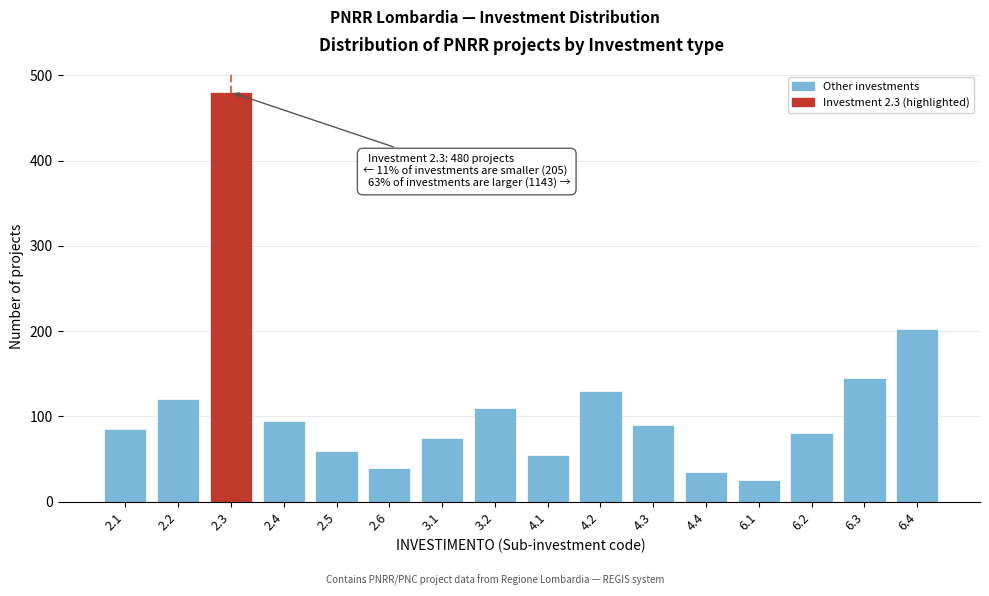

Reading left to right, extract all data points from this chart.

2.1=85	2.2=120	2.3=480	2.4=95	2.5=60	2.6=40	3.1=75	3.2=110	4.1=55	4.2=130	4.3=90	4.4=35	6.1=25	6.2=80	6.3=145	6.4=203